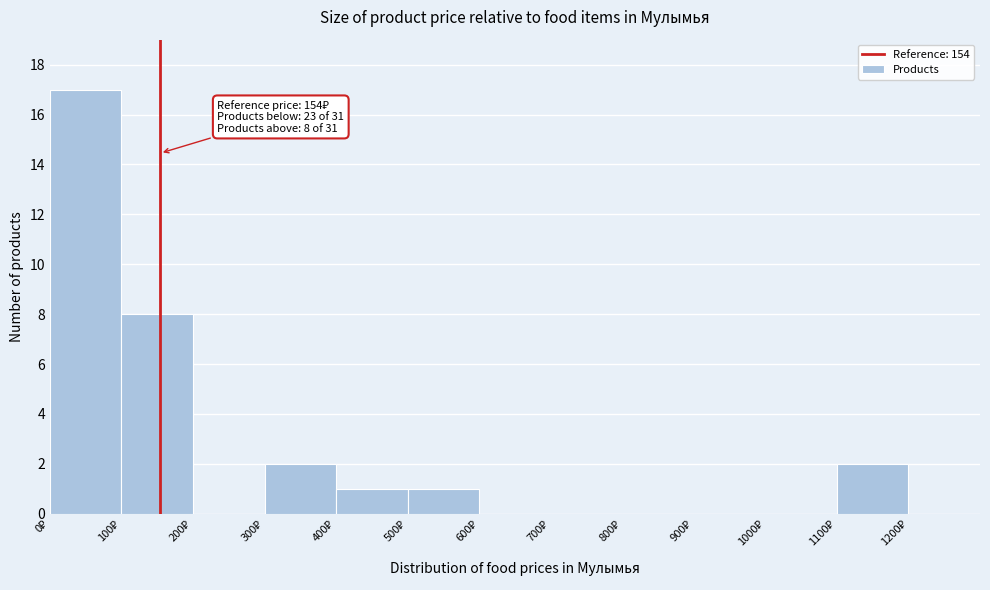

Which range on the x-axis has the tallest bar?

0 to 100